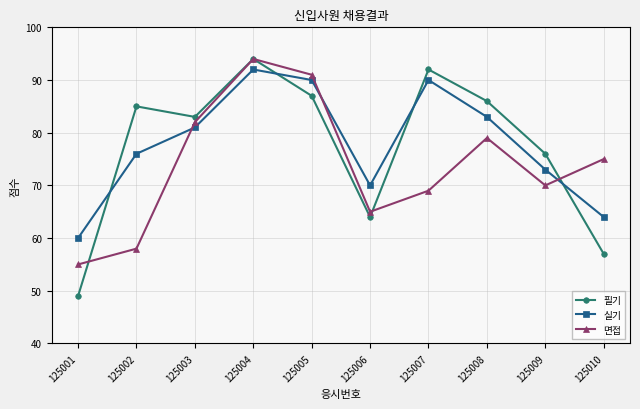

Which series ends up on top after the final intersection of 필기 and 면접?

면접